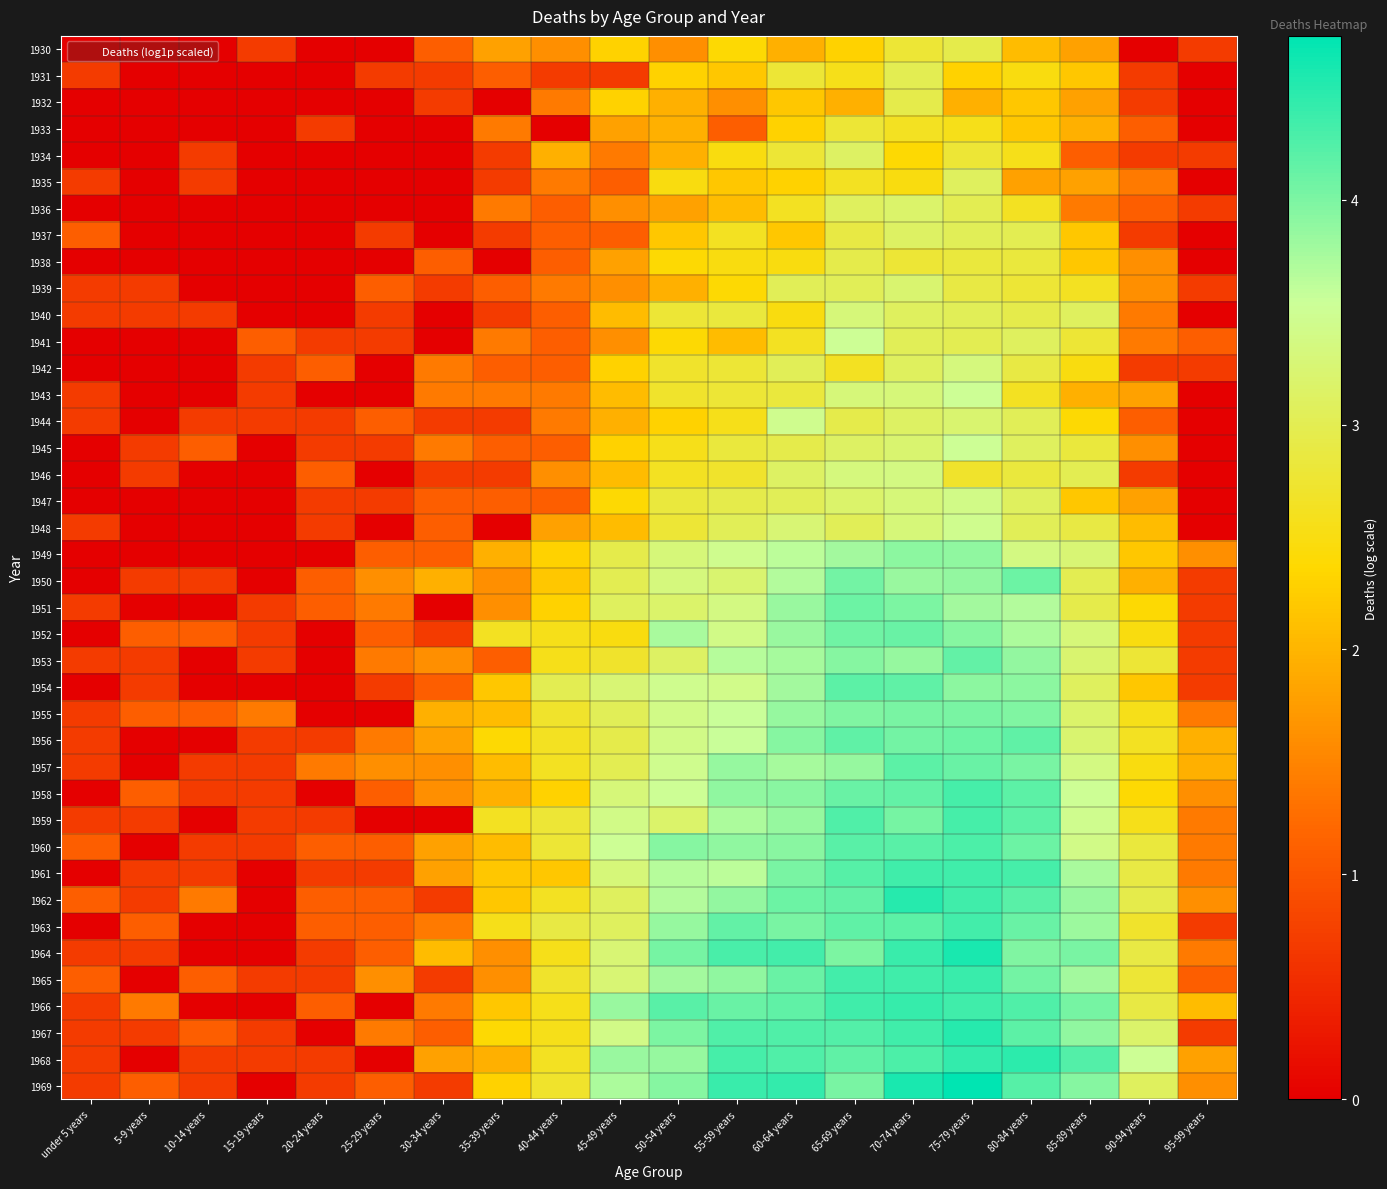

Rank the series by their maximum value, from lowest to highest.

1933, 1930, 1932, 1938, 1931, 1935, 1934, 1937, 1936, 1939, 1940, 1942, 1946, 1947, 1944, 1948, 1941, 1943, 1945, 1949, 1955, 1950, 1951, 1952, 1953, 1956, 1954, 1957, 1960, 1958, 1959, 1963, 1961, 1965, 1966, 1968, 1967, 1962, 1964, 1969